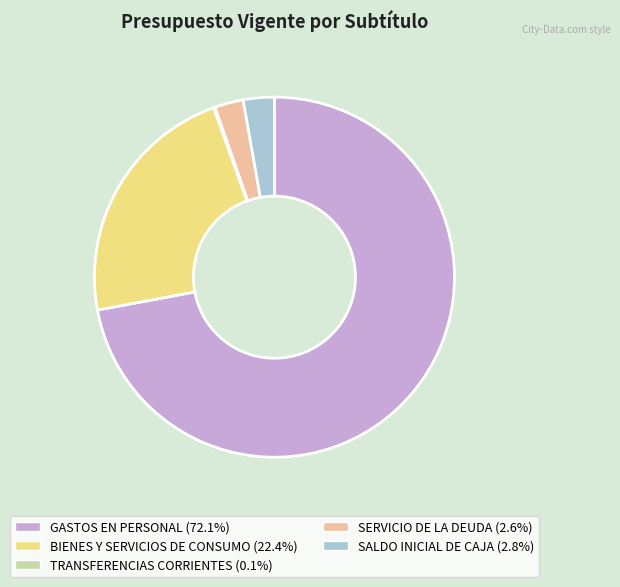

Is there a majority slice in this chart?

Yes